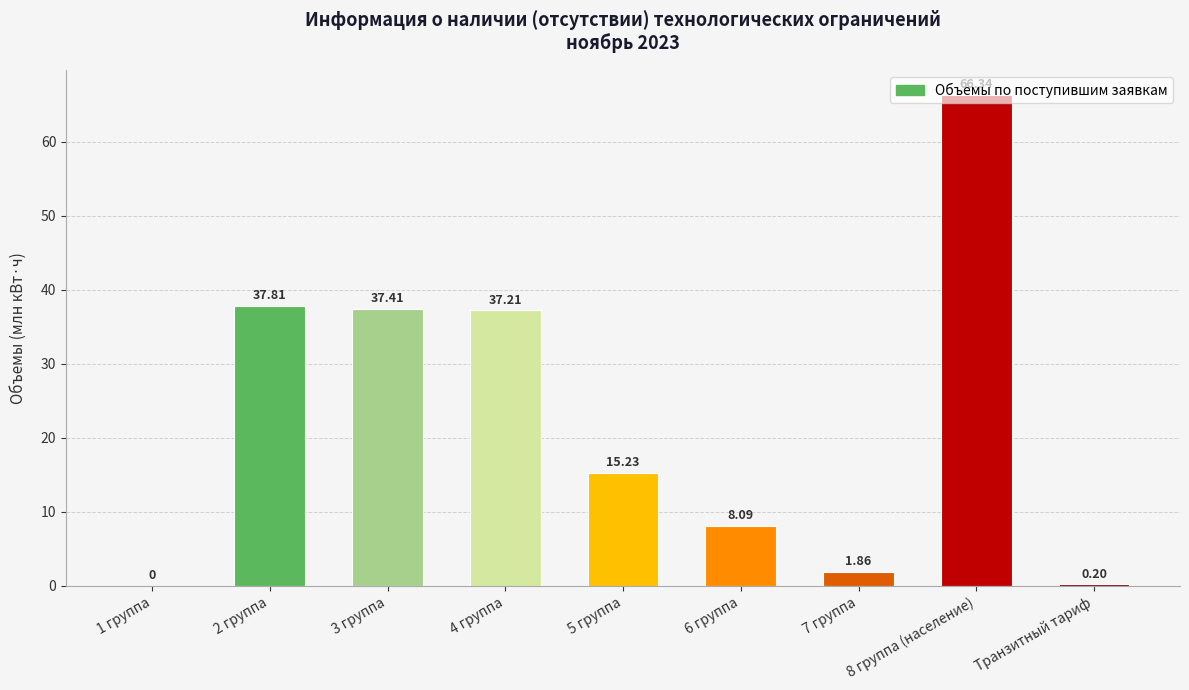

What is the change in value from 7 группа to Транзитный тариф?

-1.7